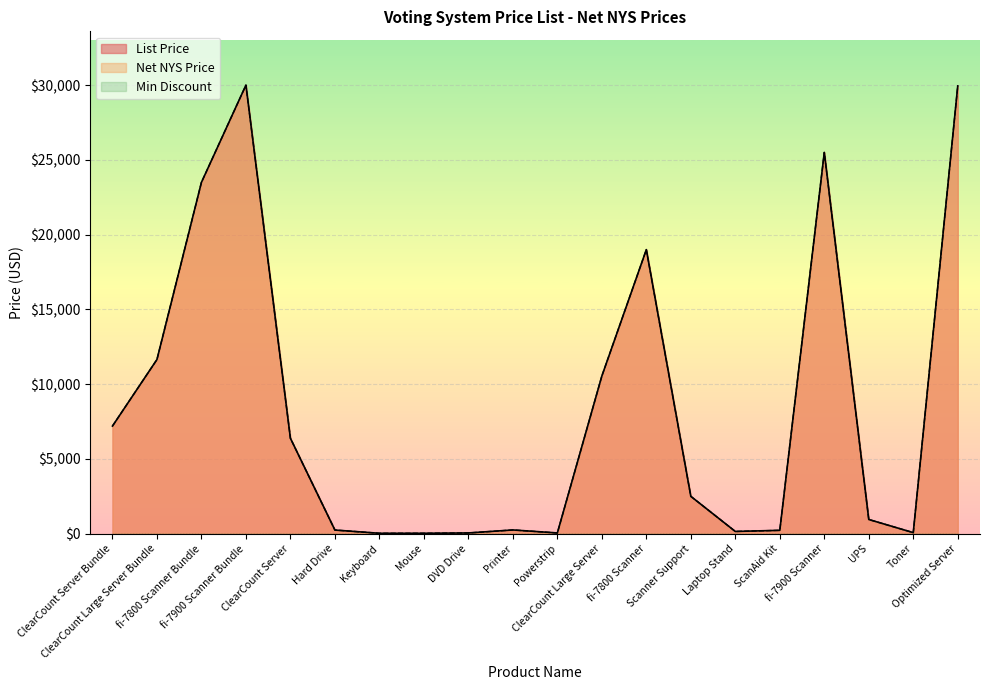

Reading left to right, transcribe all the data shown in this chart.

List Price: 7200	11650	23500	30000	6380	244	28	29	50	250	50	10545	19000	2499	150	225	25500	950	72	29950
Net NYS Price: 7200	11650	23500	30000	6380	244	28	29	50	250	50	10545	19000	2499	150	225	25500	950	72	29950